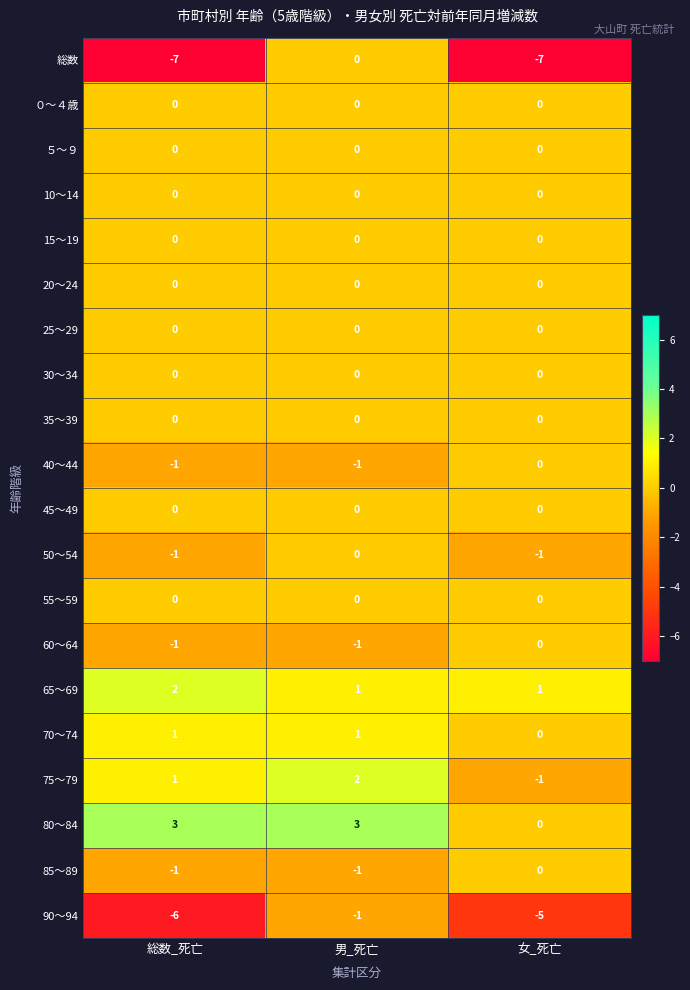

What is the greatest value displayed?

3